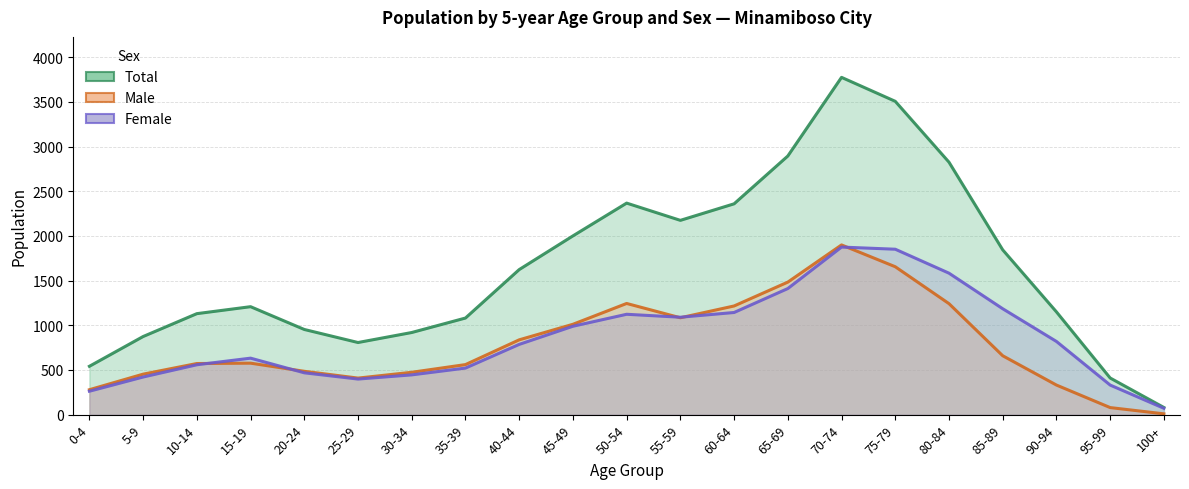

At which category is the sum across all series the highest?

70-74